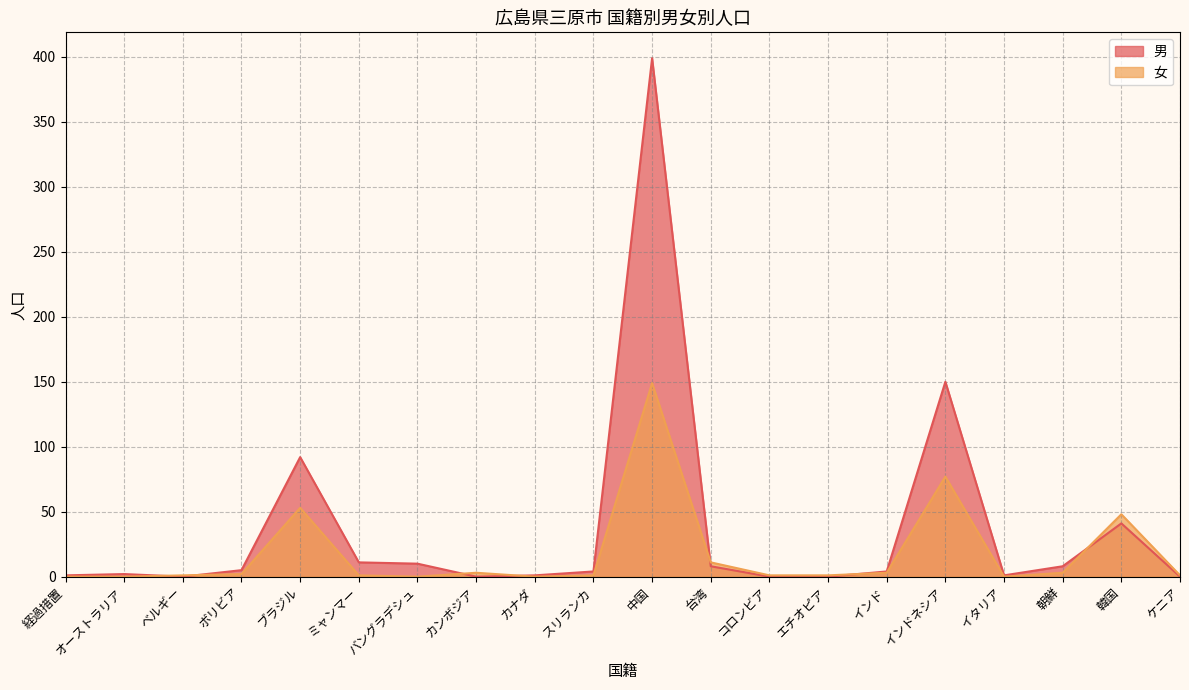

The value of 男 at 朝鮮 is 5. True or false?

False